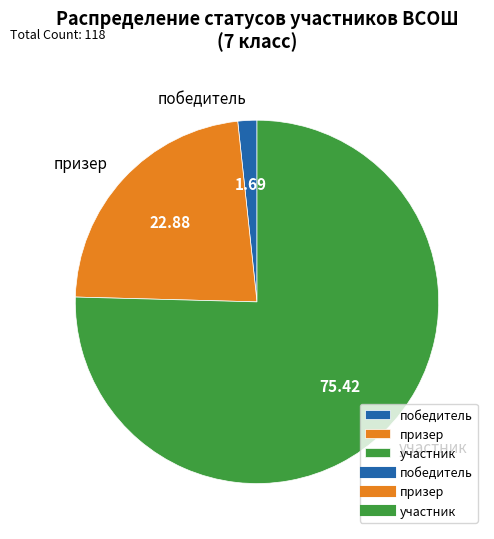

What is the ratio of the value at призер to the value at участник?

0.3